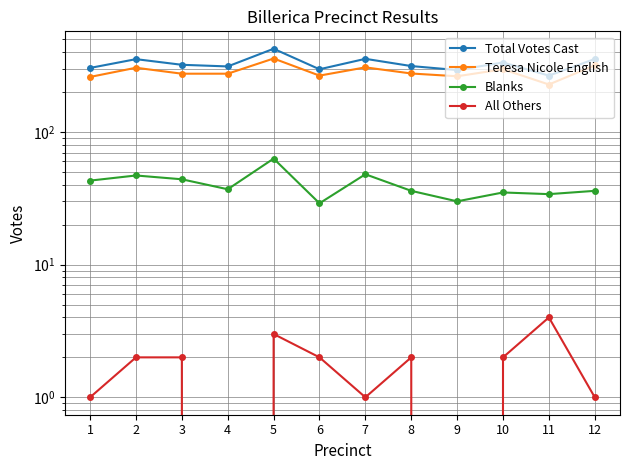

What is the highest value of the Total Votes Cast series?

424